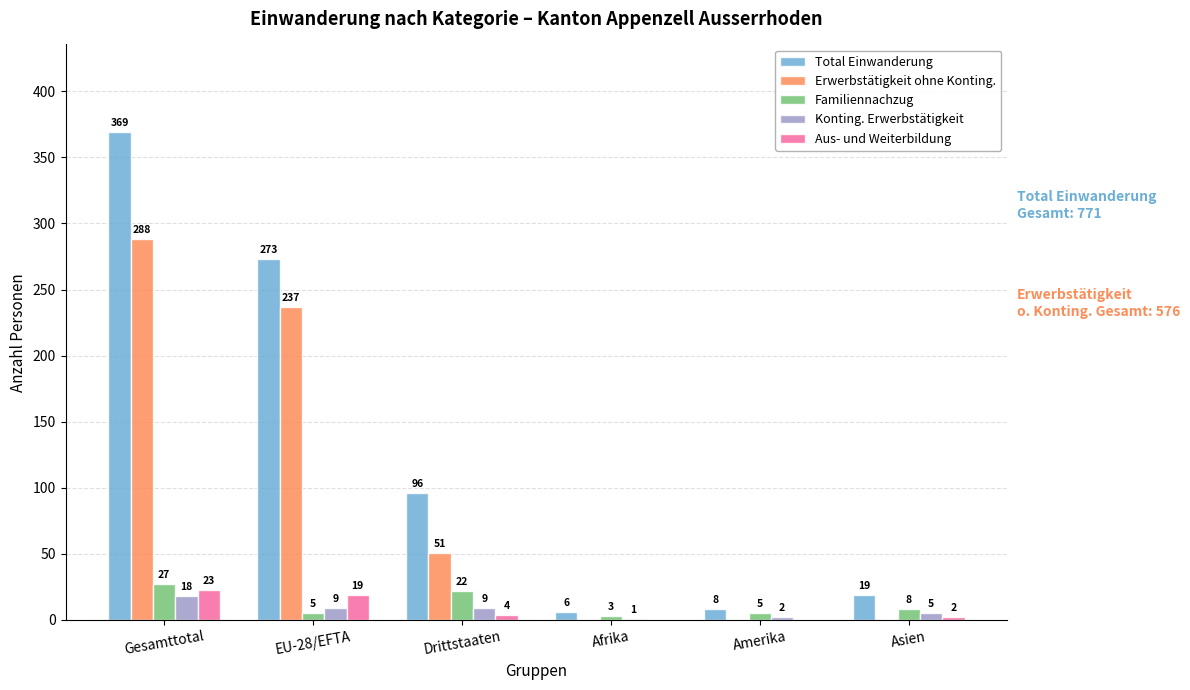

Are the bars grouped side by side (vs. stacked)?

Yes